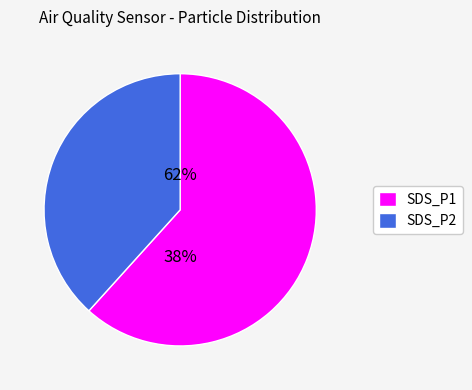

Is there a majority slice in this chart?

Yes